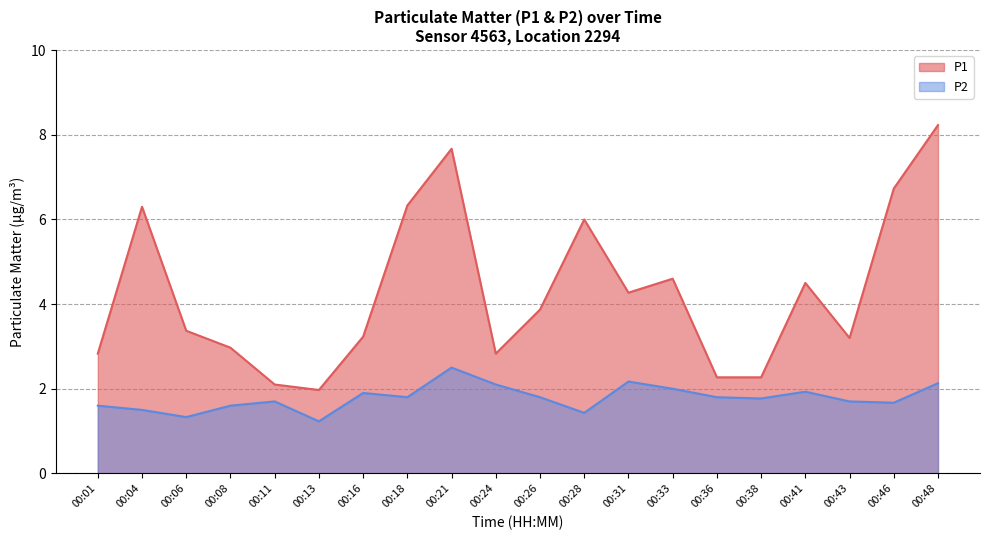

Rank the categories by P1 value from lowest to highest.

00:13, 00:11, 00:36, 00:38, 00:01, 00:24, 00:08, 00:43, 00:16, 00:06, 00:26, 00:31, 00:41, 00:33, 00:28, 00:04, 00:18, 00:46, 00:21, 00:48